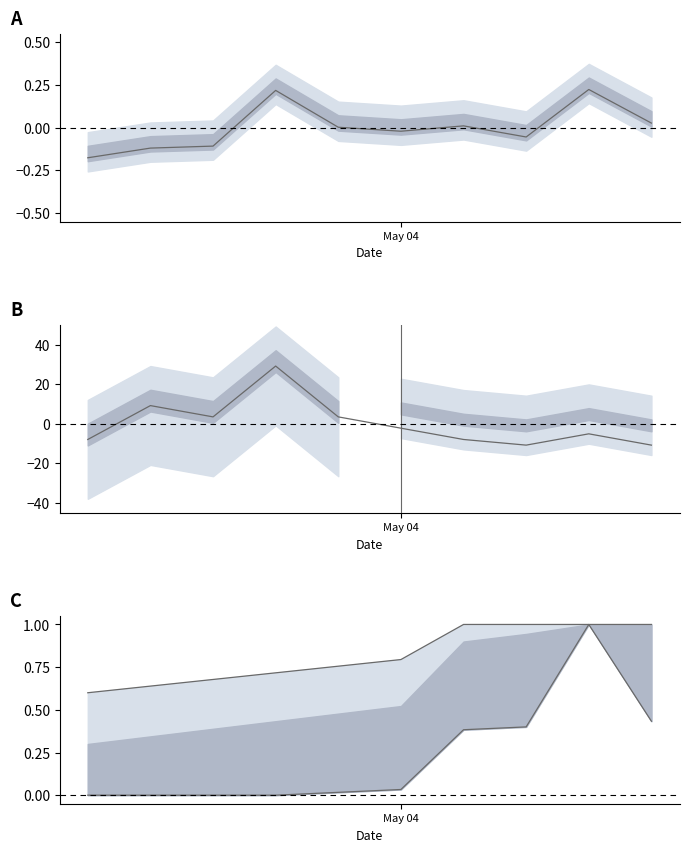

The produit_vtrh lower series shows 1.0 at 8. True or false?

True